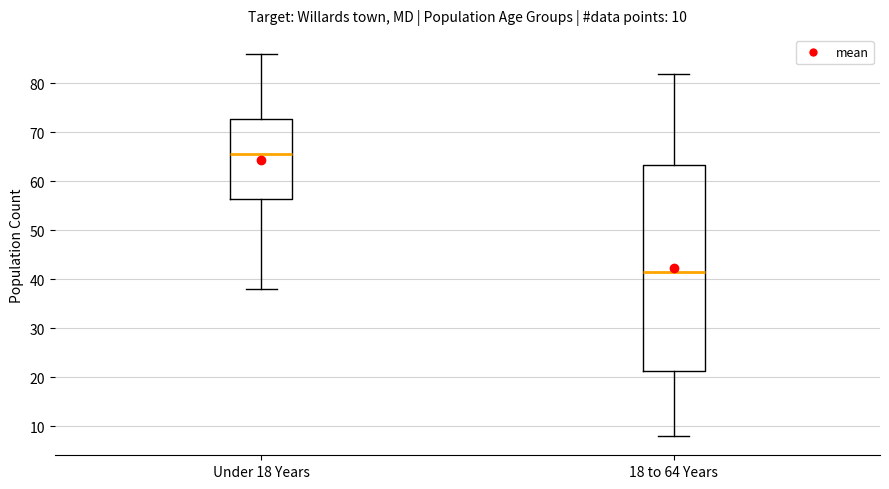

Which box is the tallest, from its lower edge to its upper edge?

18 to 64 Years